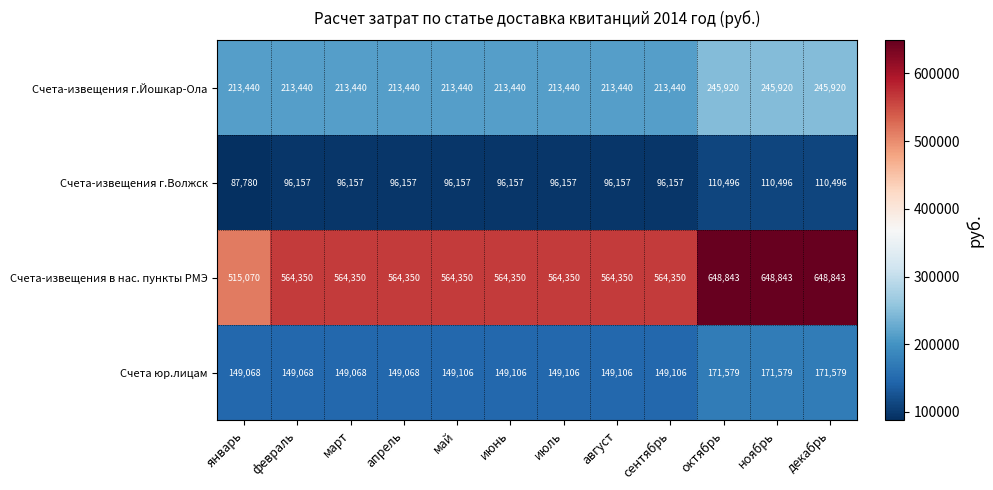

Is it true that Счета-извещения в нас. пункты РМЭ equals 927663 at май?

False